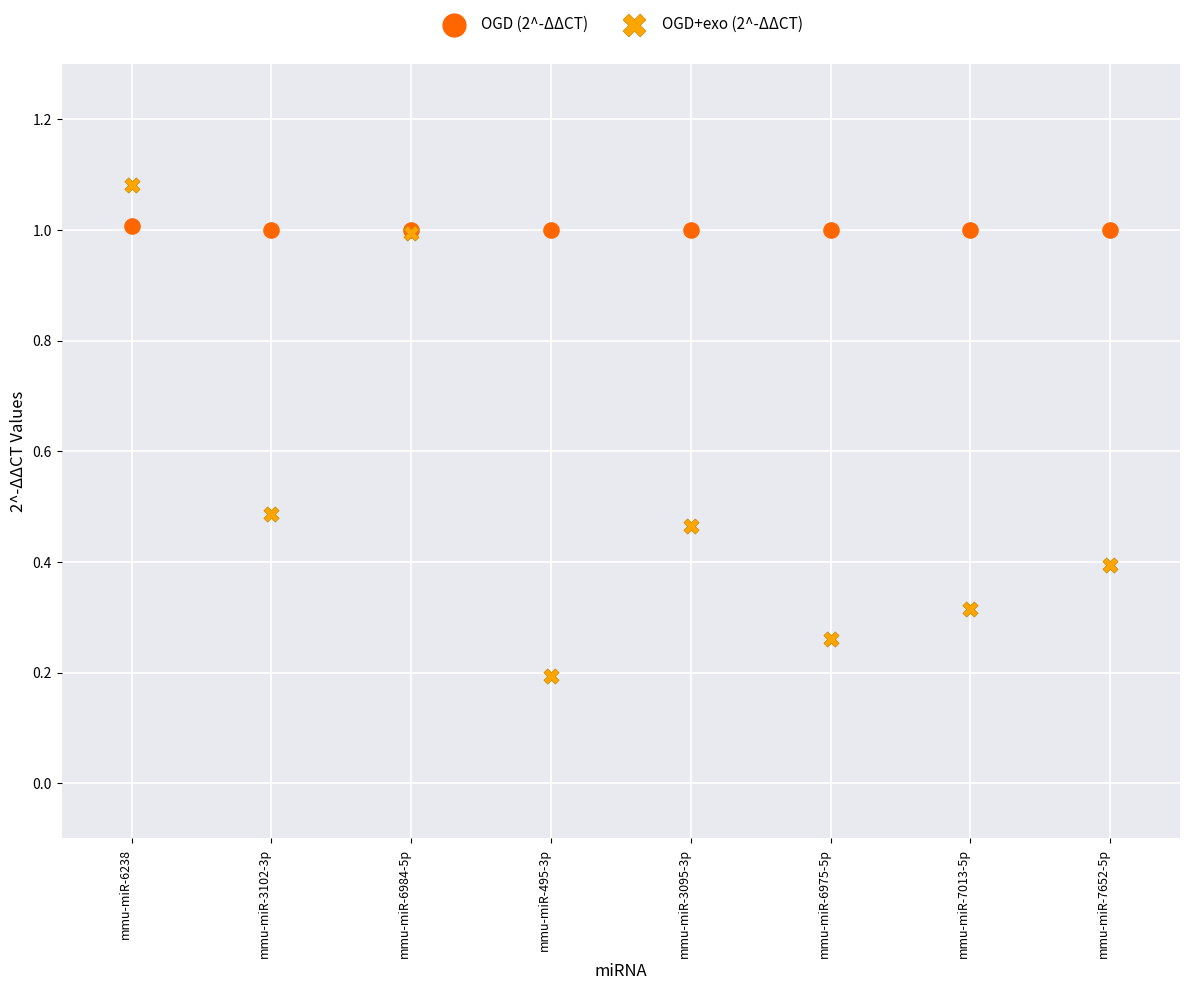

Which series contains the lowest Y value?

OGD+exo (2^-ΔΔCT)